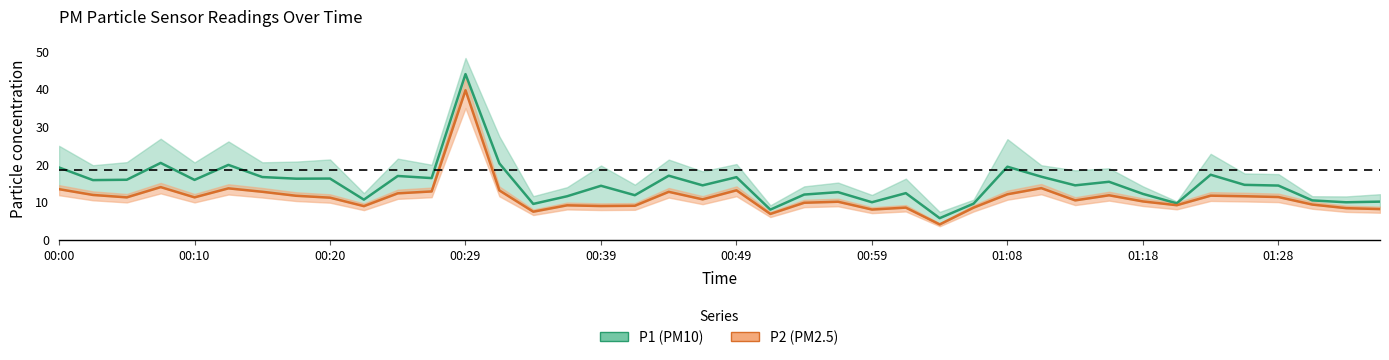

What is the difference between the second highest and minimum values in the P2 series?

9.9